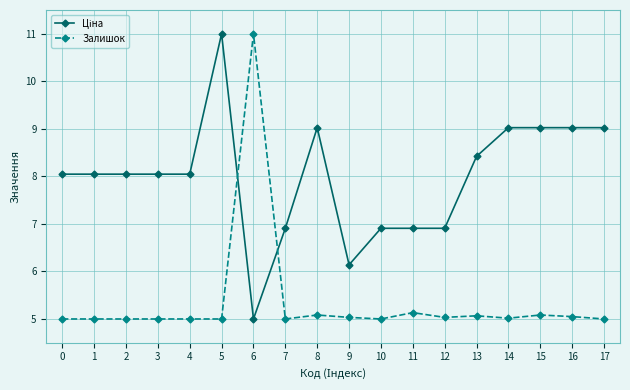

At how many categories does at least one series exceed 6?

18